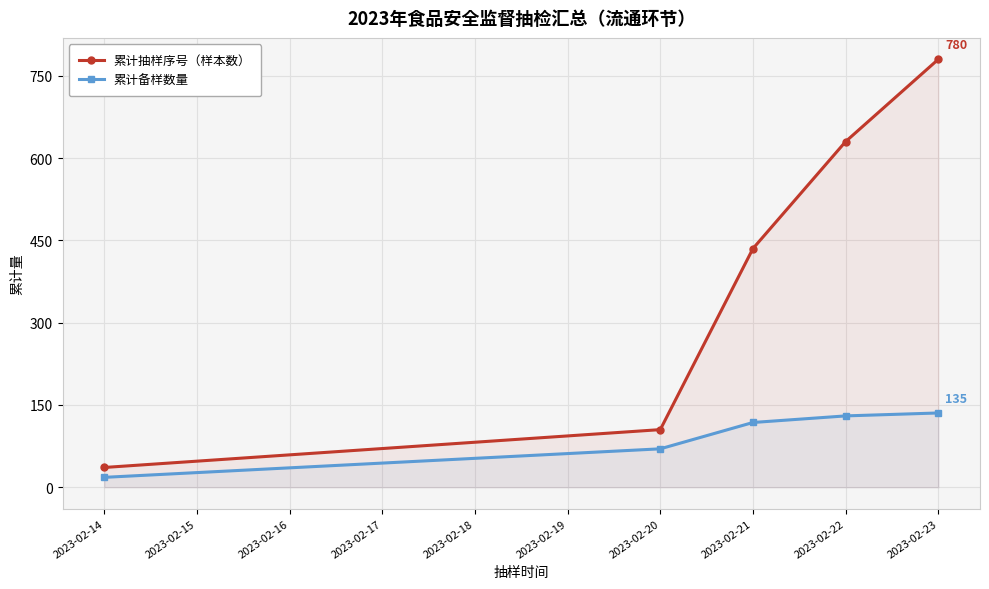

How many values in the 累计备样数量 series exceed 118?

2